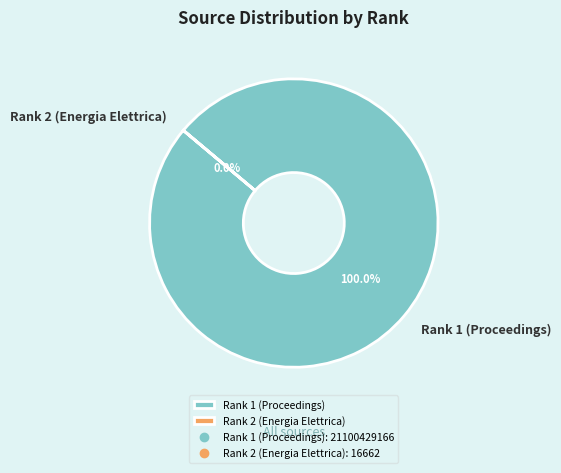

Is the sum of Rank 1 (Proceedings) and Rank 2 (Energia Elettrica) greater than half?

Yes